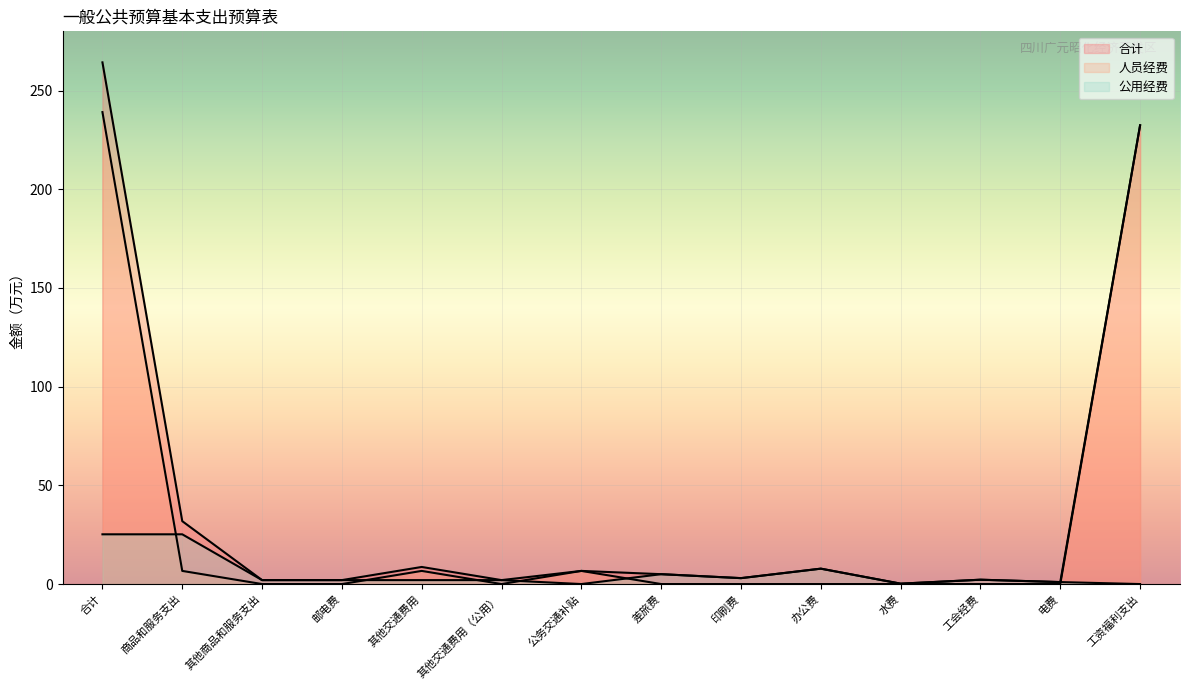

What is the total value across all series at 电费?

2.0